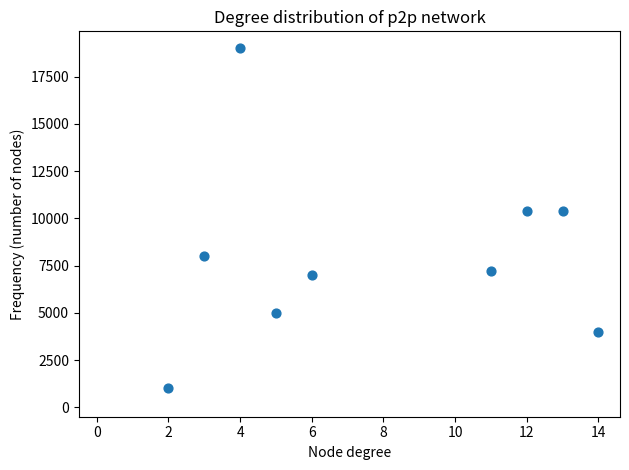

What is the range of Y values (max minus min)?

18000